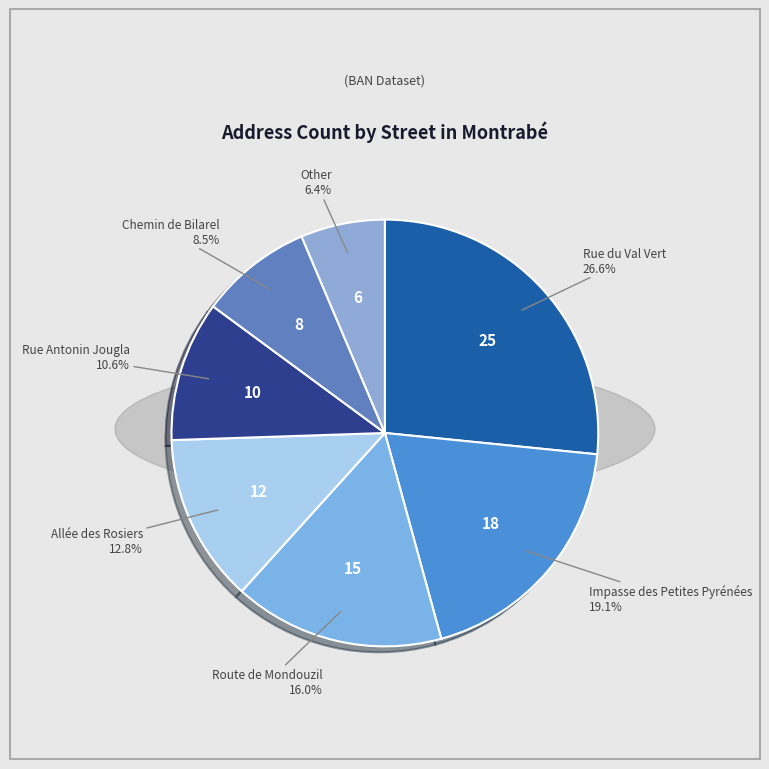

Rank the categories by value from lowest to highest.

Other, Chemin de Bilarel, Rue Antonin Jougla, Allée des Rosiers, Route de Mondouzil, Impasse des Petites Pyrénées, Rue du Val Vert